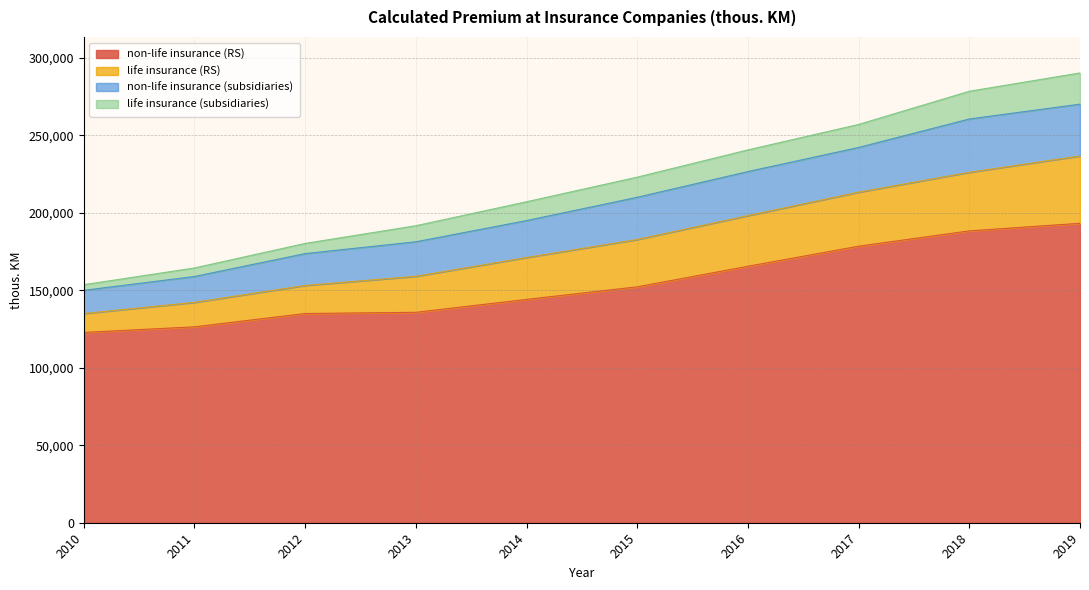

What is the difference between the highest and lowest values at 2010?

30796.0